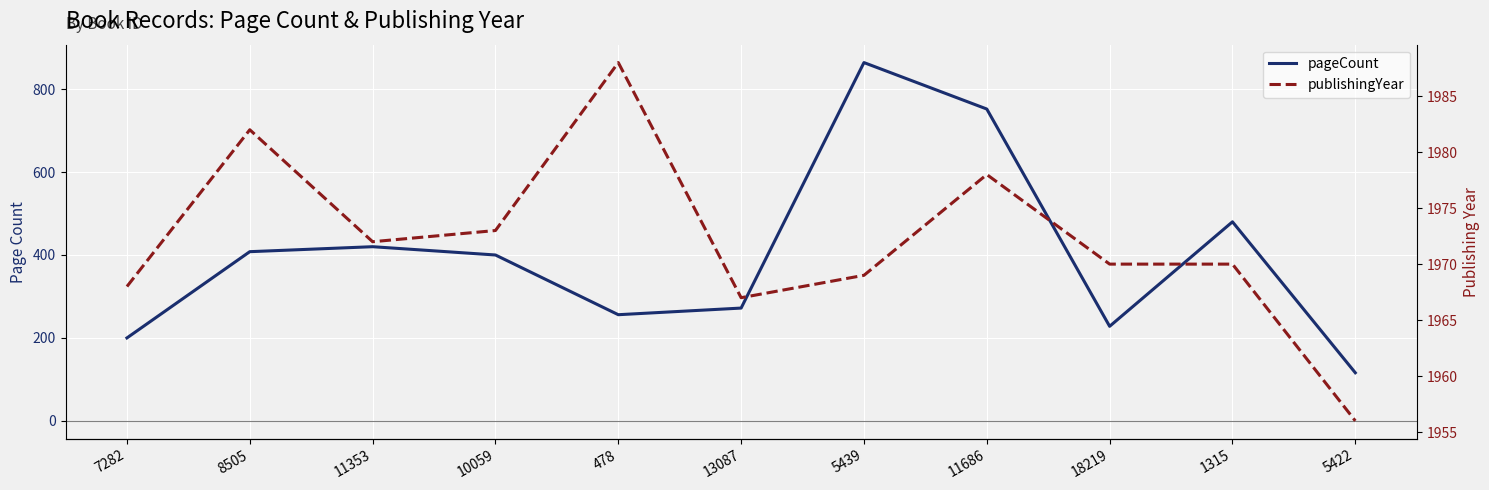

At which category is the sum across all series the highest?

5439